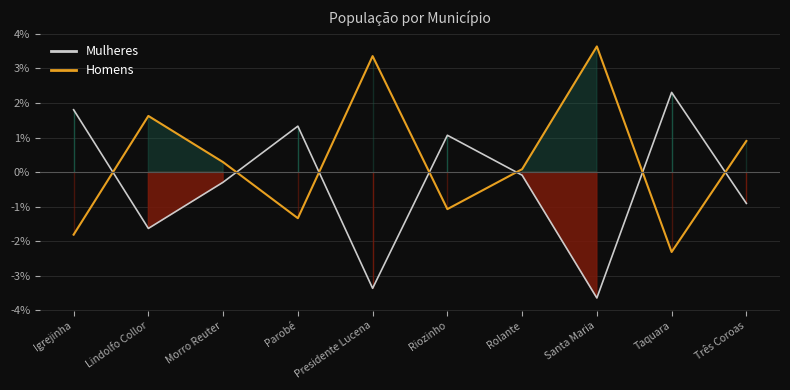

Between Presidente Lucena and Santa Maria, which series saw the biggest shift?

Mulheres